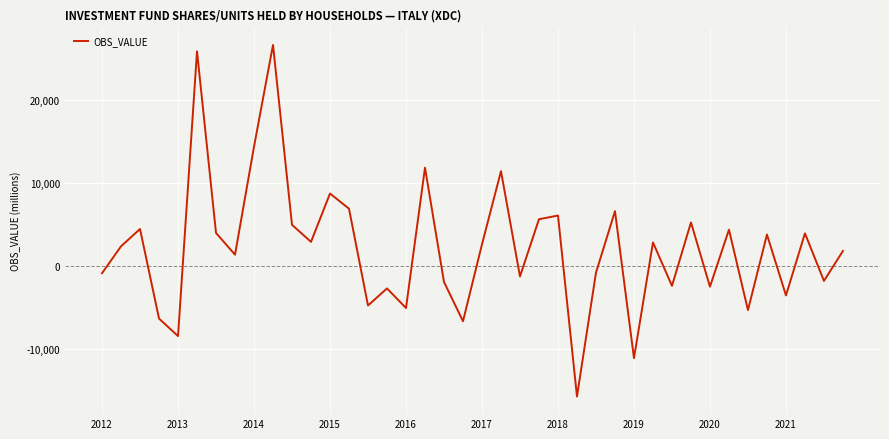

What is the difference between the second highest and second lowest values?

36880